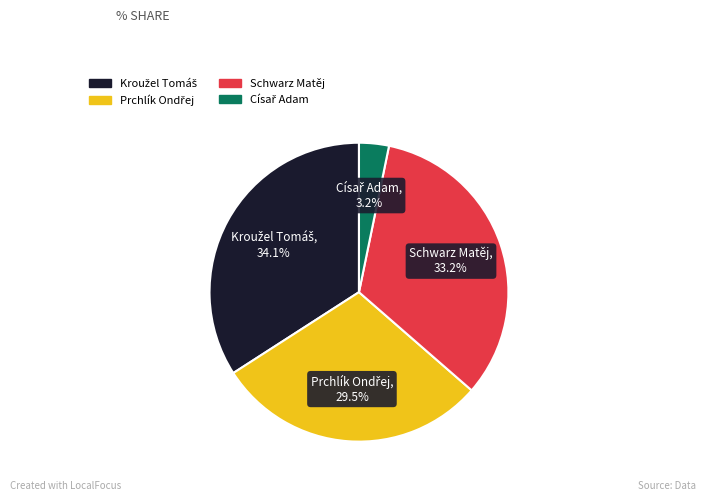

Is there any slice that represents more than half of the pie?

No